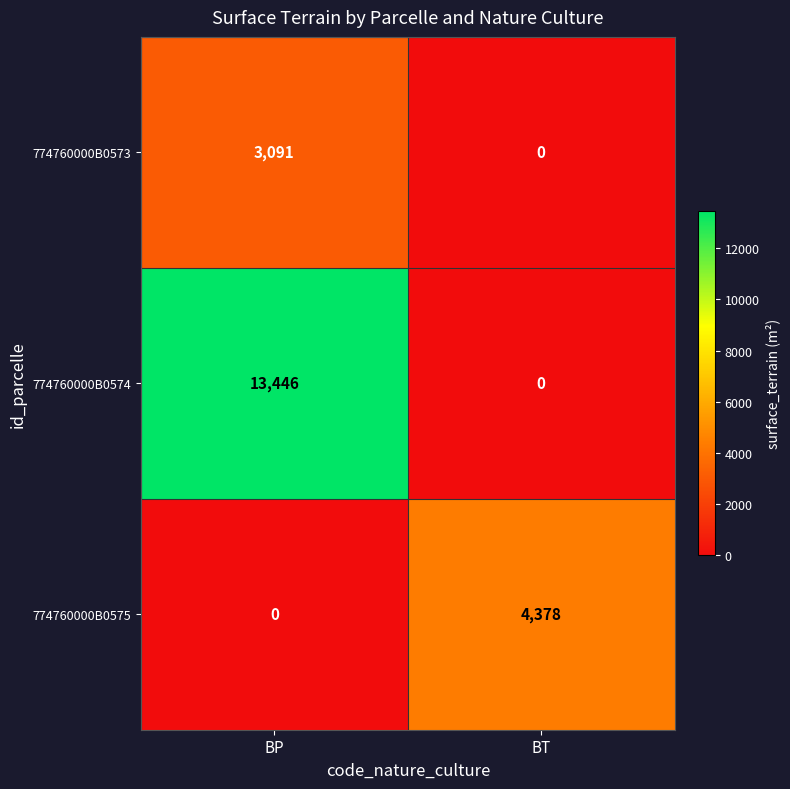

Which label corresponds to the largest value in the chart?

BP